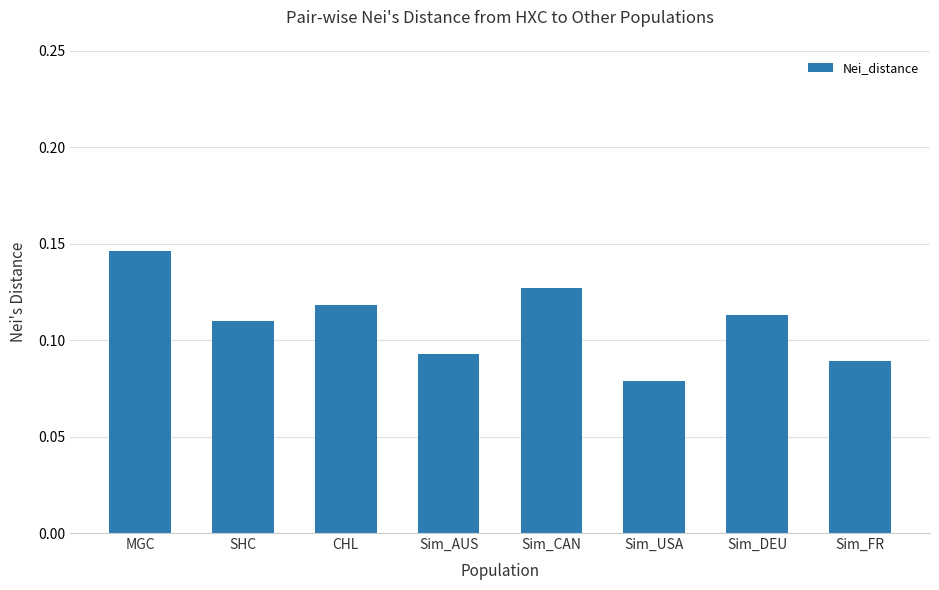

Which label corresponds to the smallest value in the chart?

Sim_USA